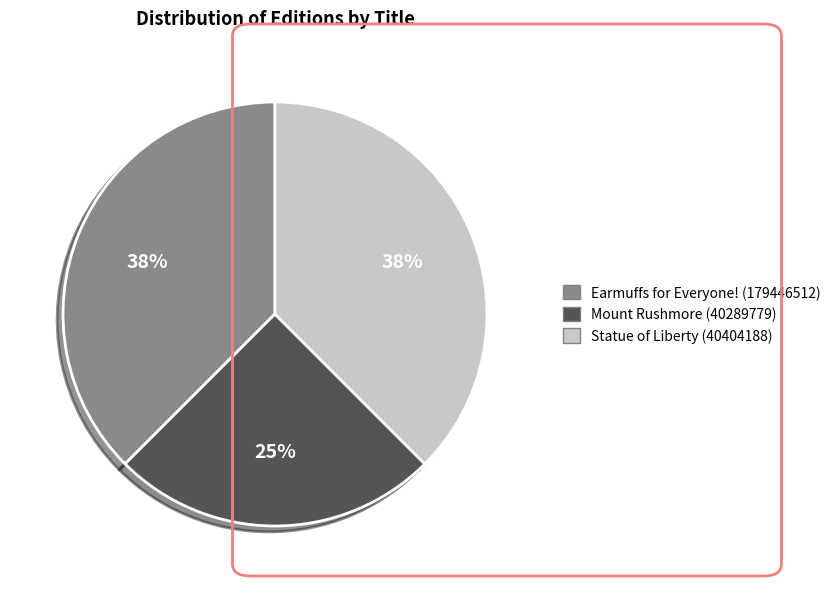

Which category has the smallest portion of the pie?

Mount Rushmore (40289779)